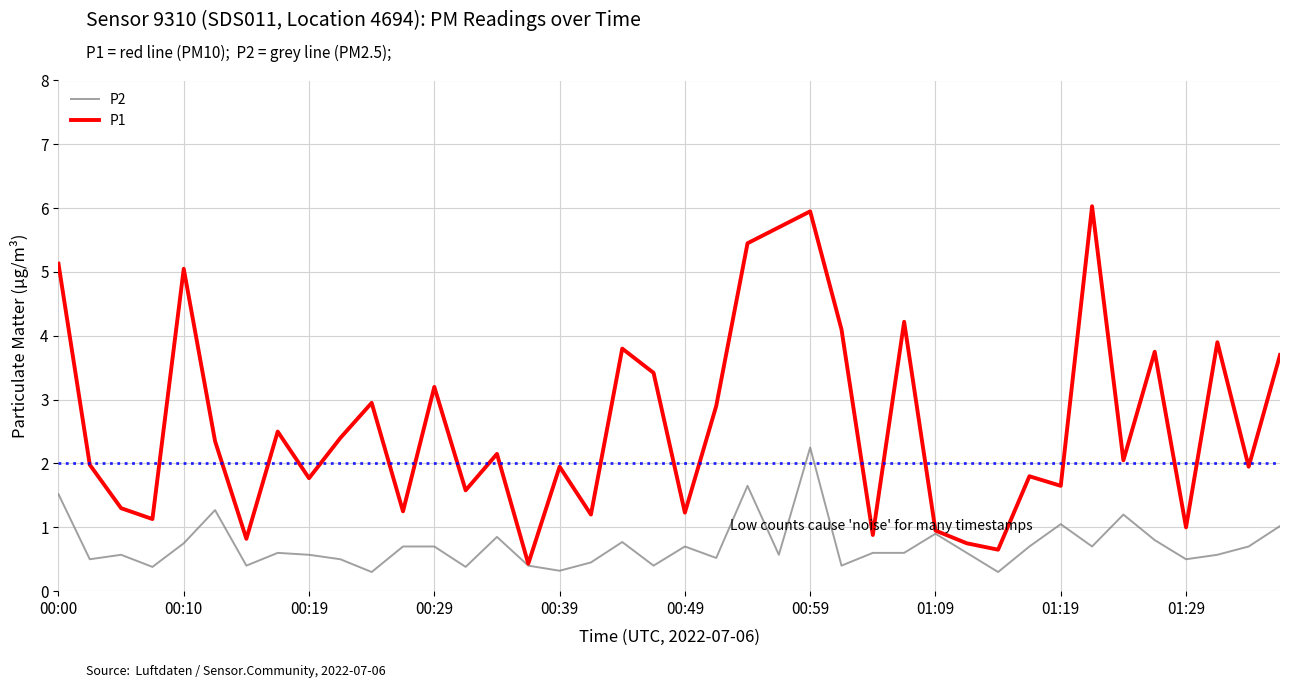

Which series has the largest total across all categories?

P1